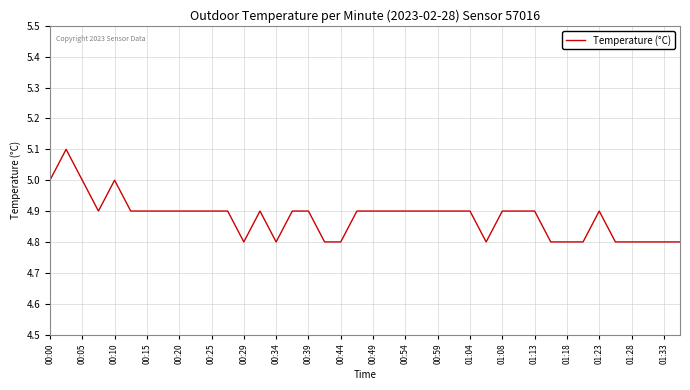

How many values are between 4 and 5?

39